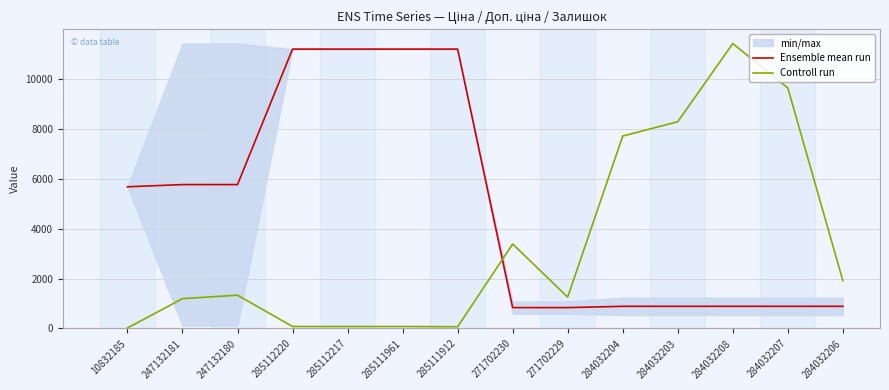

How many lines are shown in the chart?

2